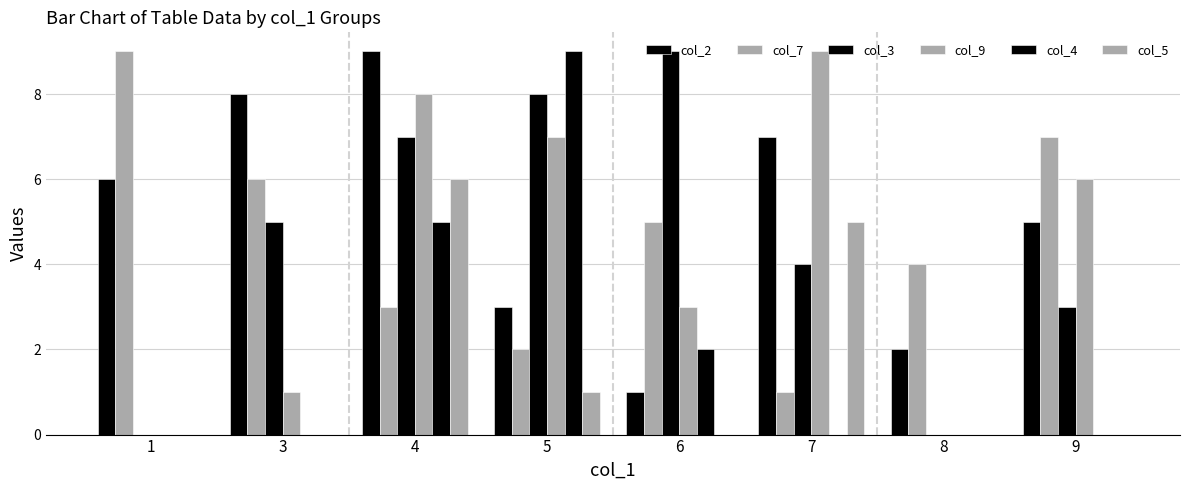

How many categories are shown in the chart?

8